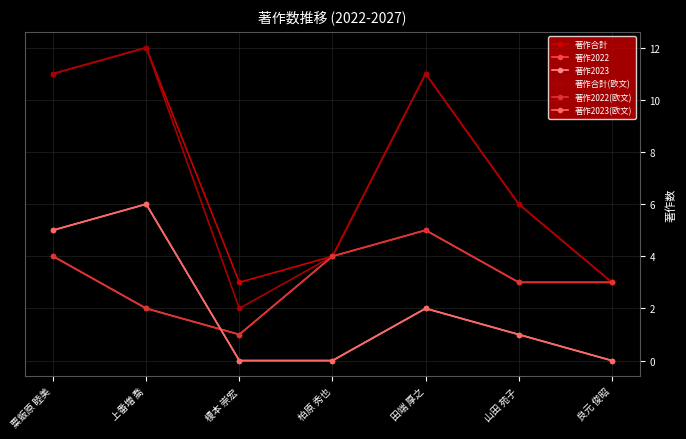

At 田端 厚之, list the series in order from smallest to largest.

著作2023, 著作2023(欧文), 著作2022, 著作2022(欧文), 著作合計, 著作合計(欧文)